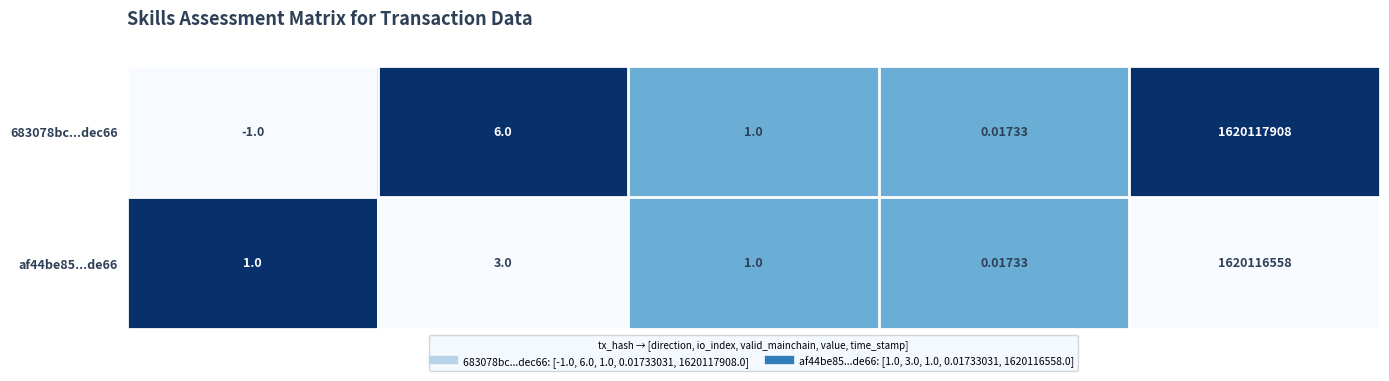

List the labels in order of 683078bc...dec66 value, smallest first.

direction, value, valid_mainchain, io_index, time_stamp